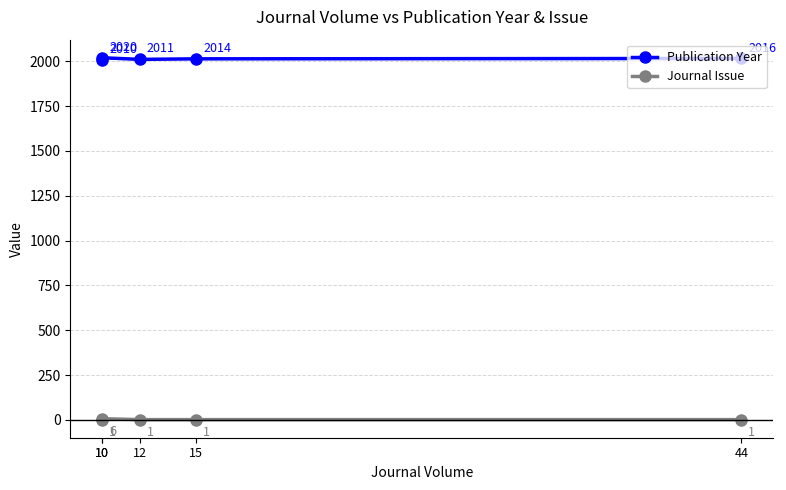

How many data points does each series have?

5